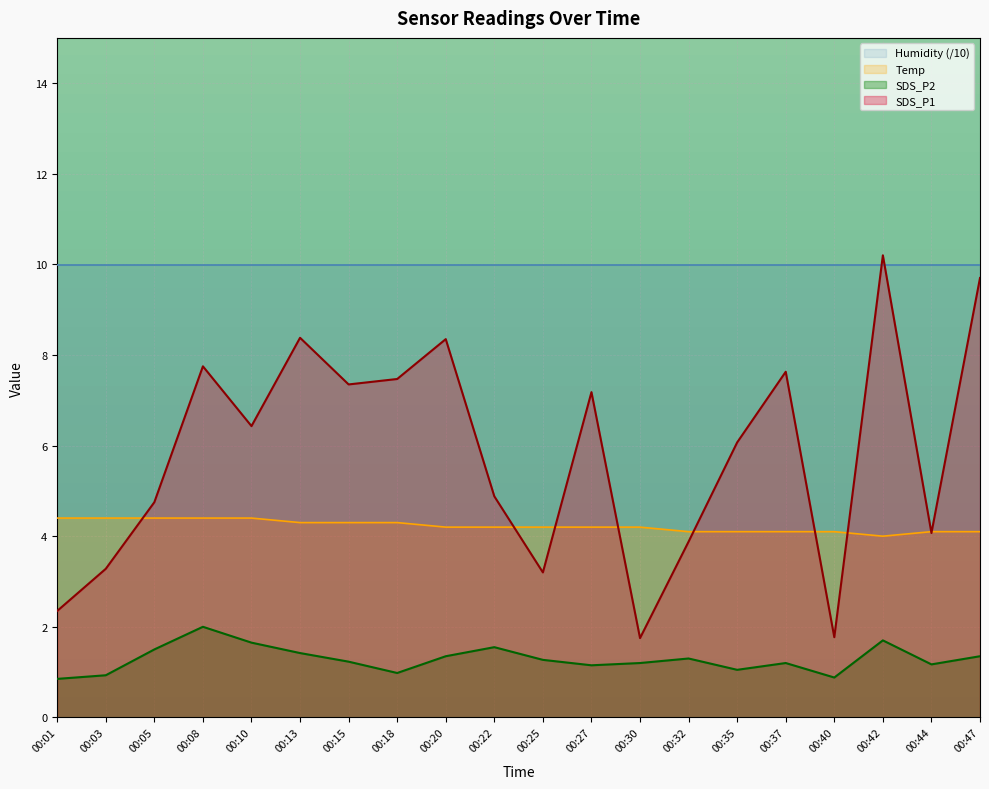

Which category has the lowest value in the SDS_P2 series?

00:01